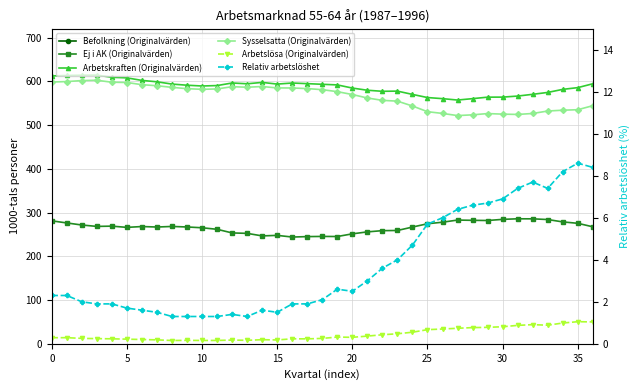

Does the chart have visible grid lines?

Yes